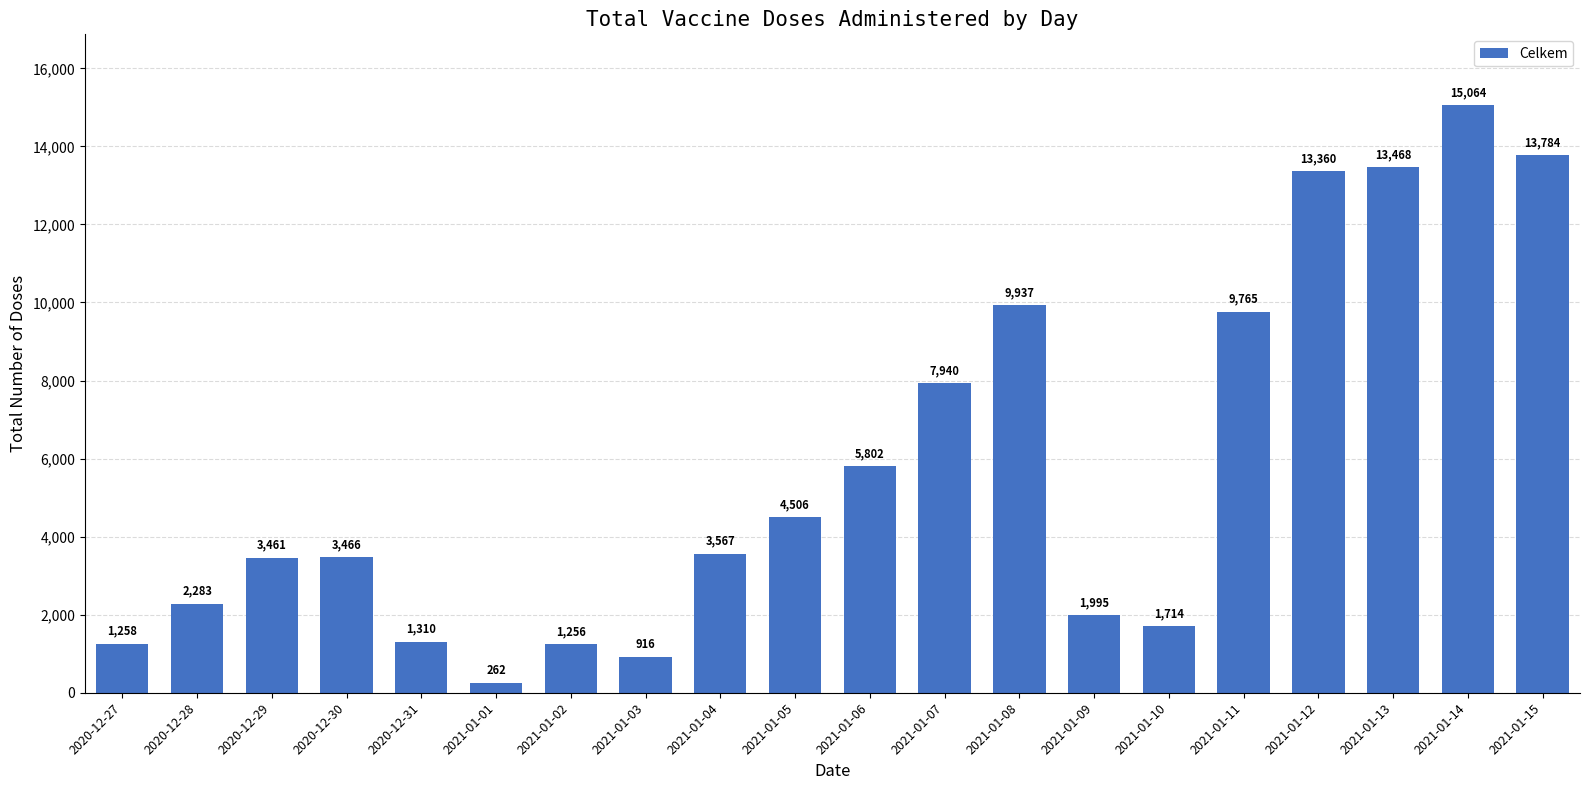

The chart shows a value of 349 at 2021-01-03. True or false?

False